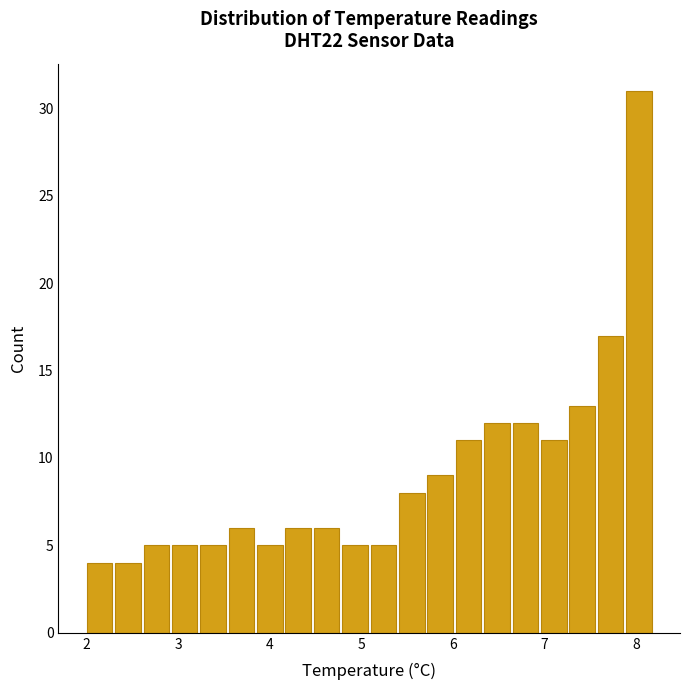

Around what value on the x-axis is the tallest bar? Give the approximate position of its centre, as read against the axis.

8.0